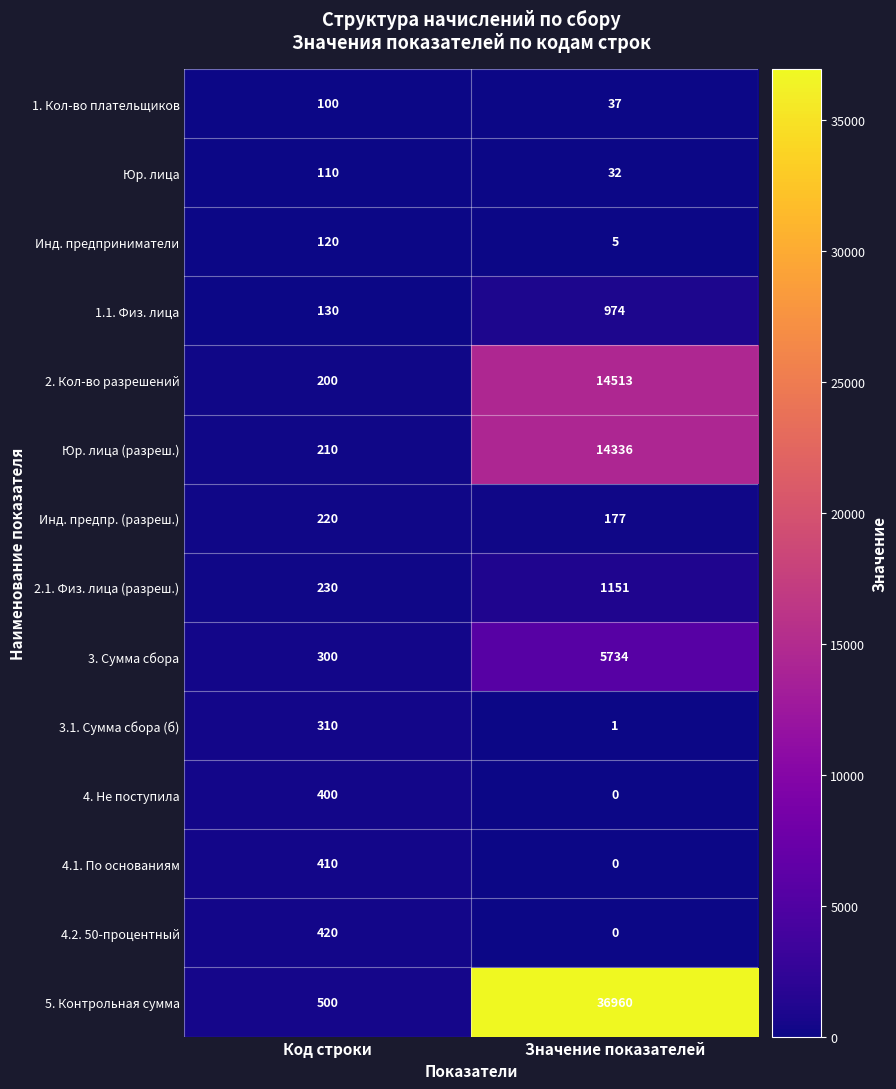

Which category has the lowest value in the 2.1. Физ. лица (разреш.) series?

Код строки